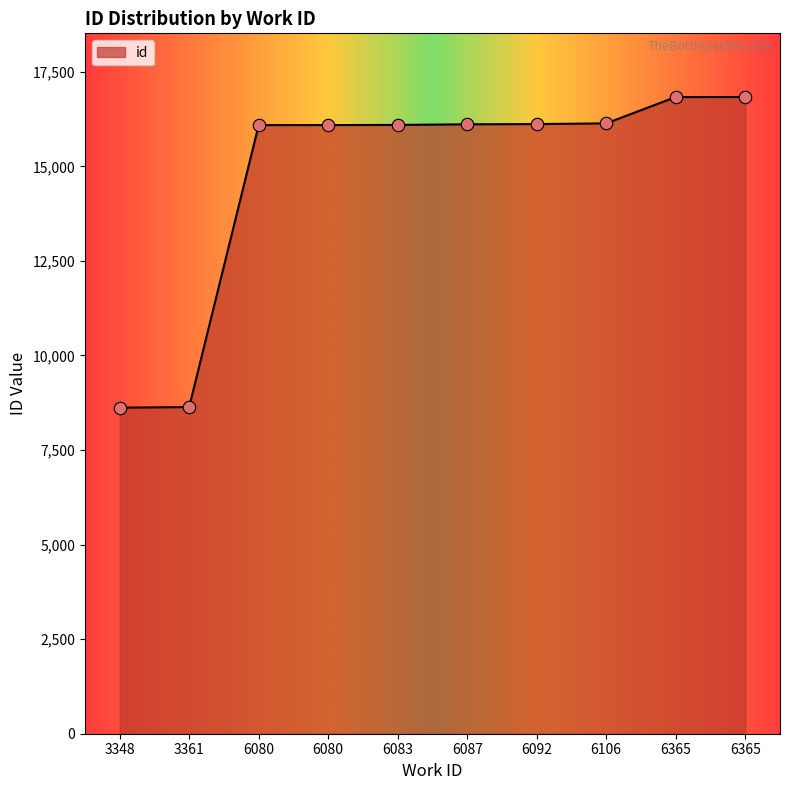

Approximately how many times larger is the value at 6092 compared to 6365?

1.0